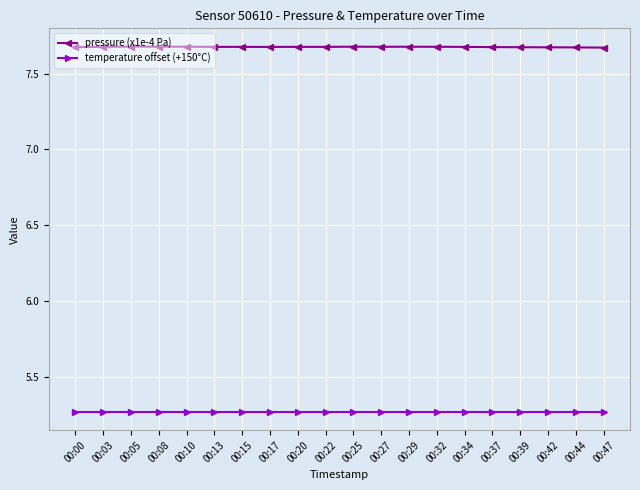

How many pressure (x1e-4 Pa) values are between 7 and 8?

20